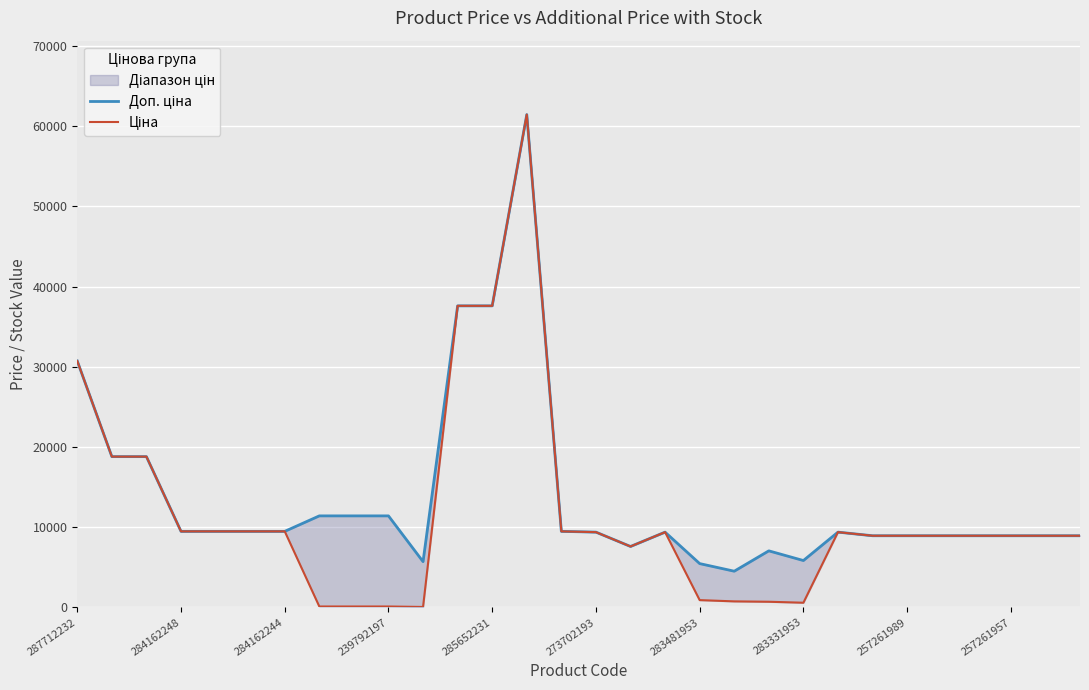

Where is the first local minimum for Доп. ціна?

10